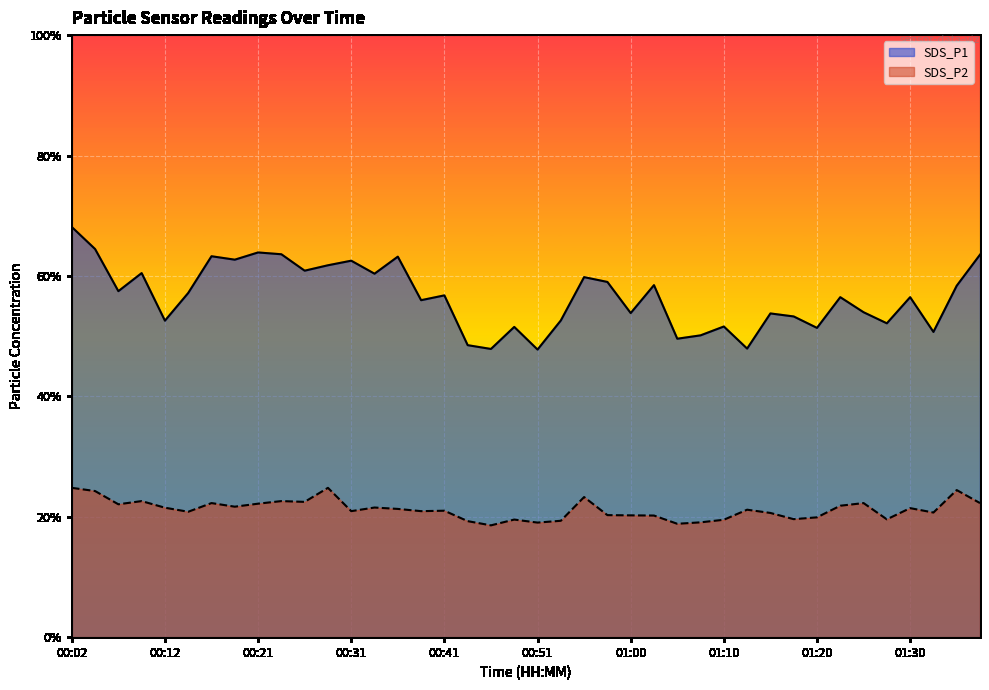

List the series in order of their overall mean, highest first.

SDS_P1, SDS_P2